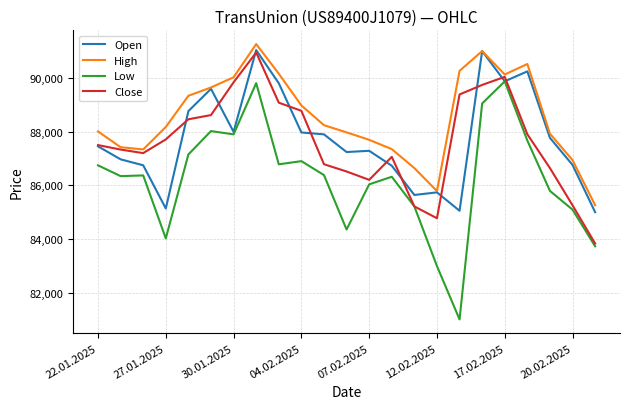

What is the minimum value for Close?

83838